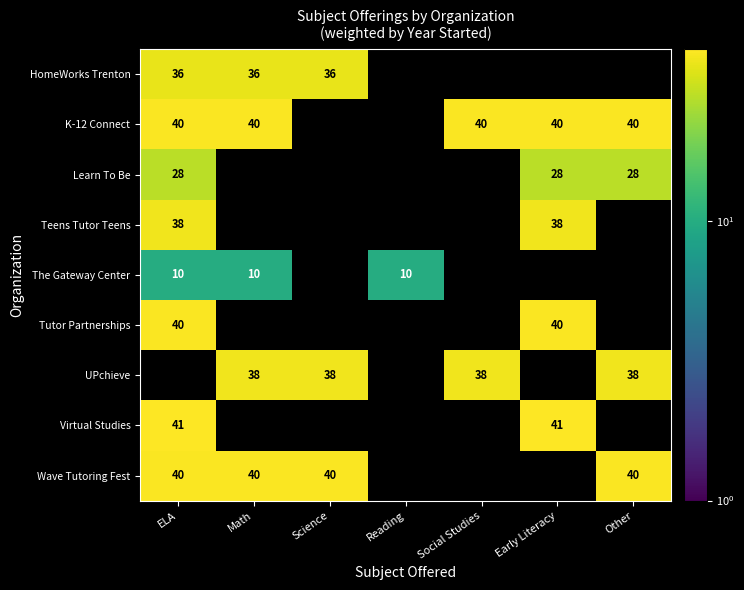

Is it true that K-12 Connect equals 40 at Early Literacy?

True